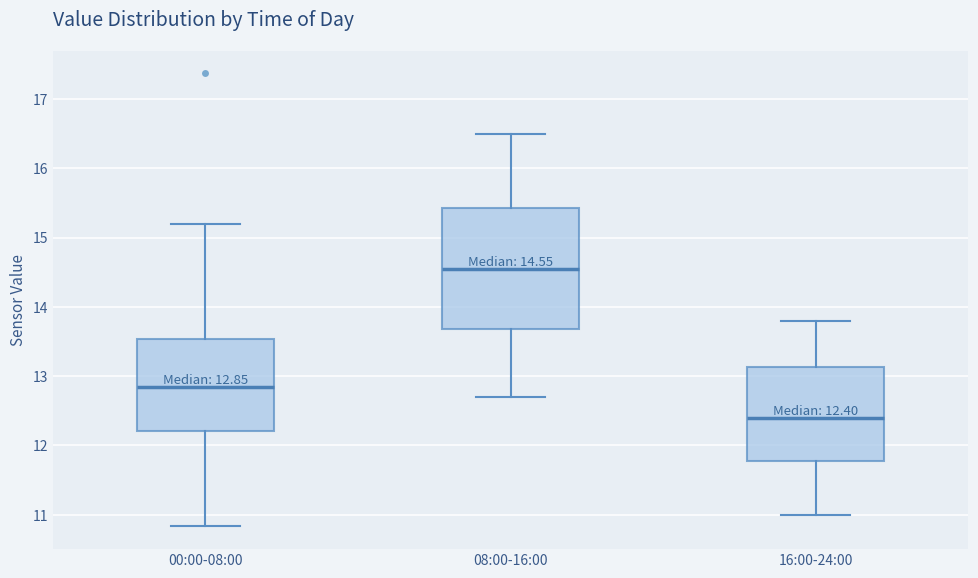

Which box's median line is the lowest?

16:00-24:00